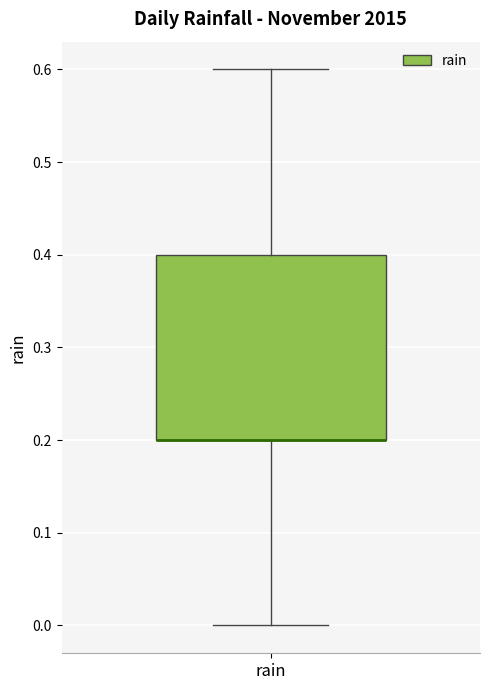

Transcribe this box plot: give where the median line is, the range the box spans, and where the two whiskers end, as read against the y-axis. The values are not printed on the chart, so give them approximately, as read against the axis.

median 0.2 (drawn on the box's lower edge), box 0.2 to 0.4, whiskers 0.0 to 0.6